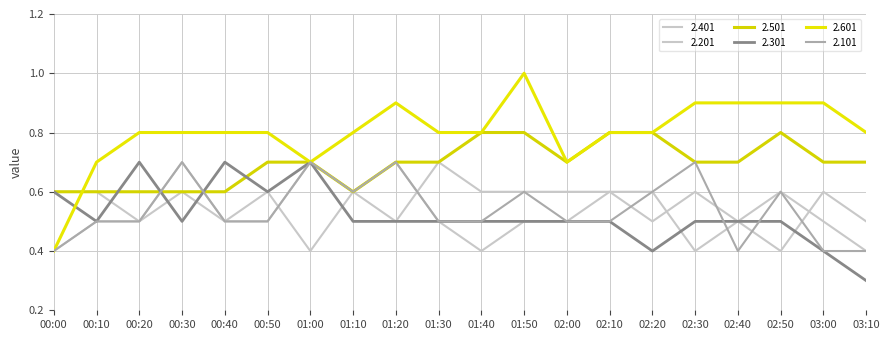

How many lines are shown in the chart?

6